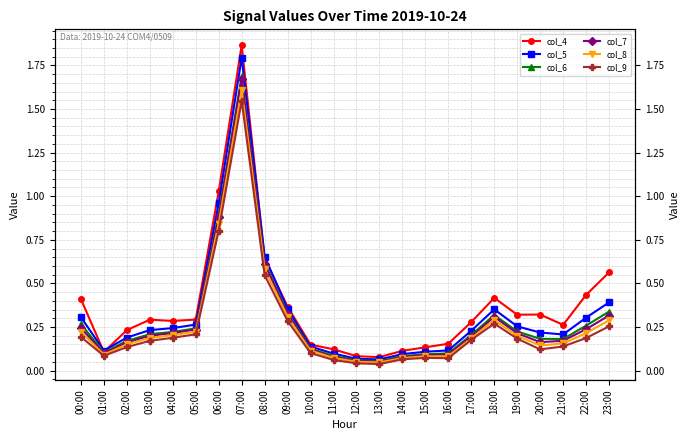

How many interior local valleys does the col_4 series have?

5